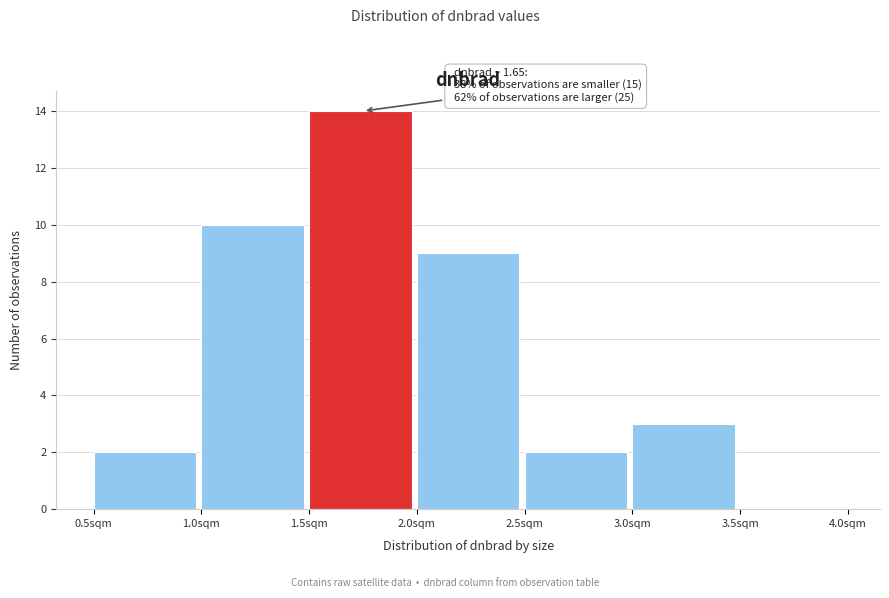

Over which range of the x-axis is the bar tallest?

1.5 to 2.0